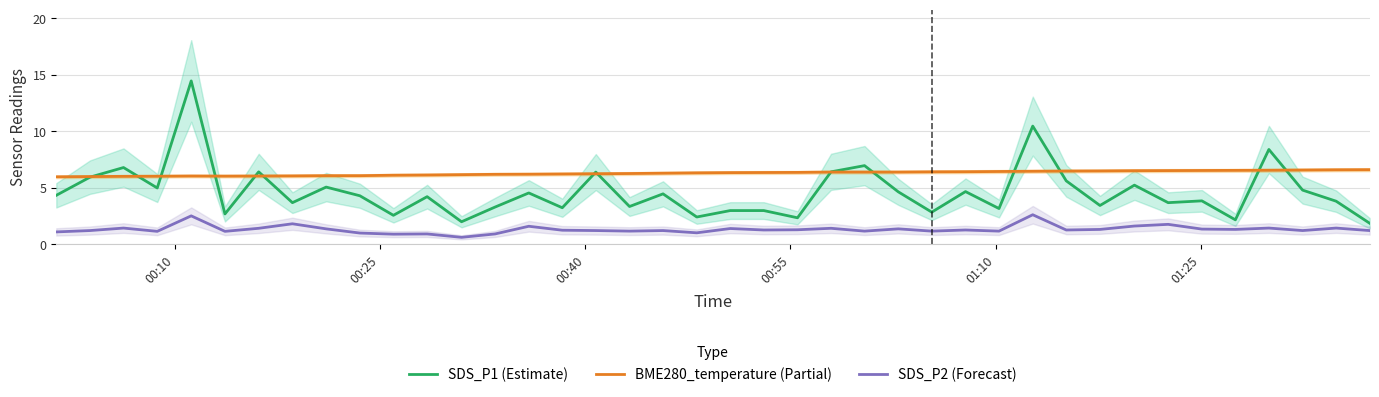

True or false: SDS_P2 (Forecast) and BME280_temperature (Partial) cross at least once.

False